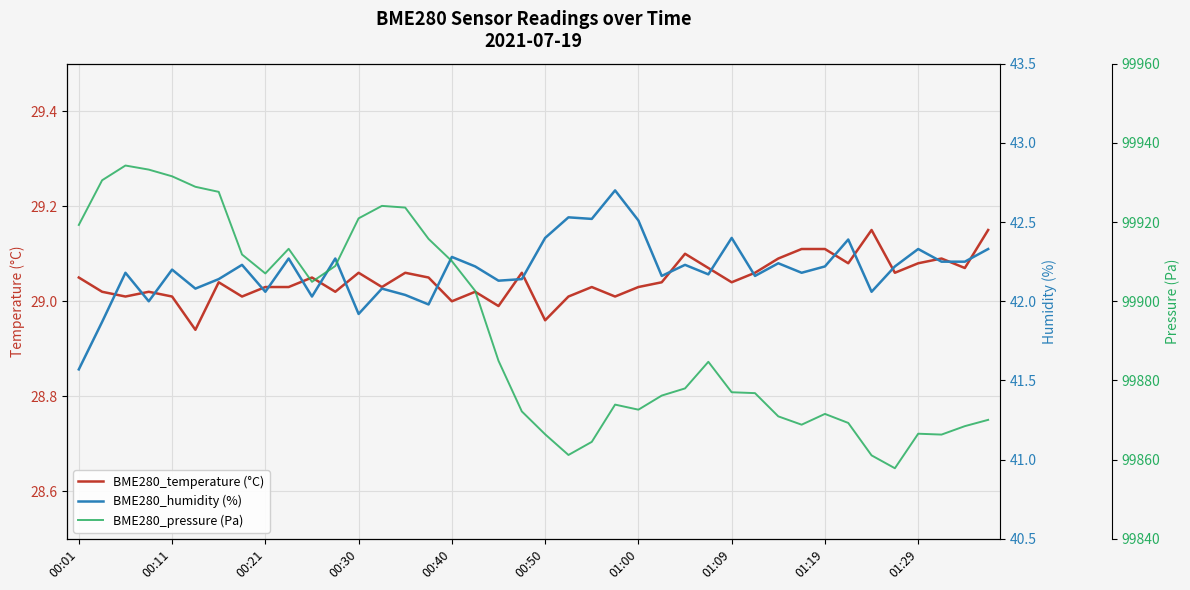

At how many categories does at least one series exceed 75692?

40